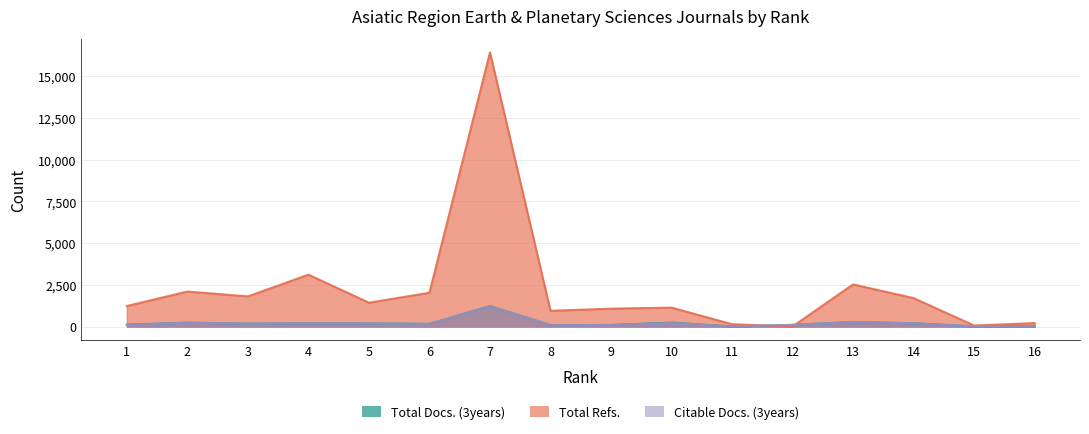

What is the value of the Total Refs. point at the 10th from the left?

1132